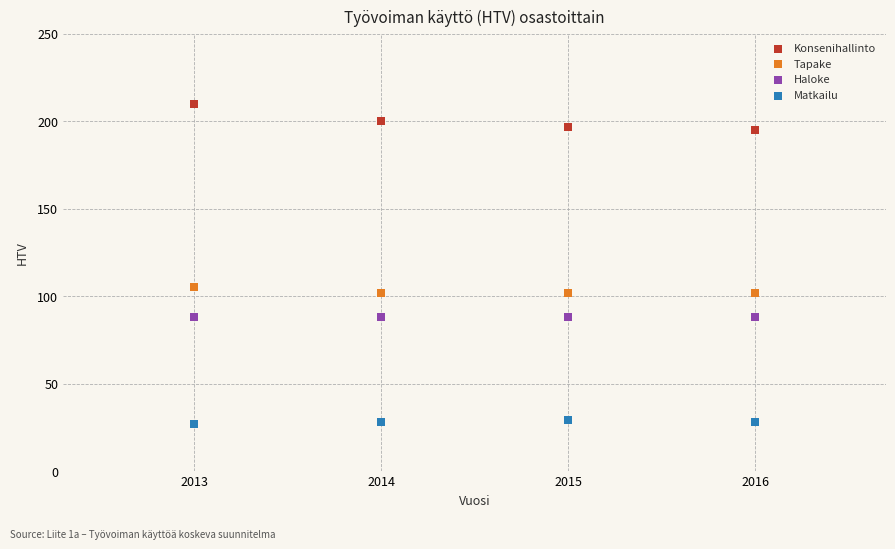

Which series contains the highest Y value?

Konsenihallinto